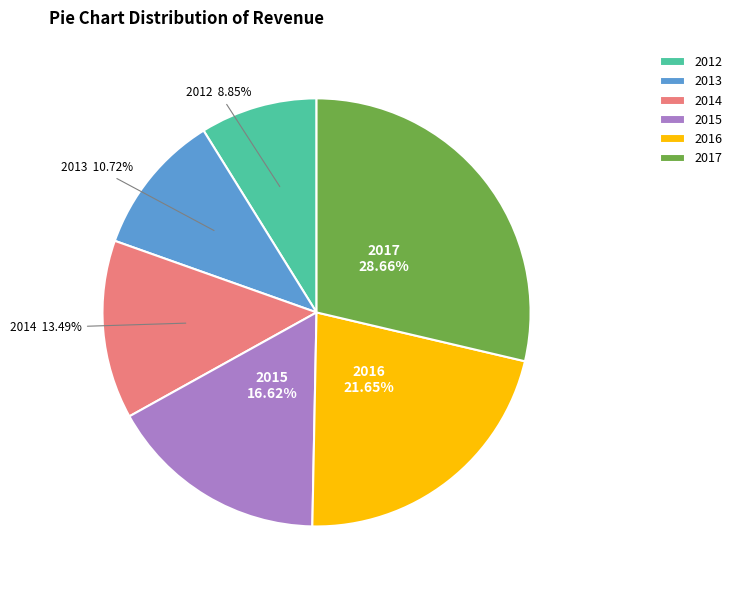

What percentage is the 2012 slice, to the nearest percent?

9%